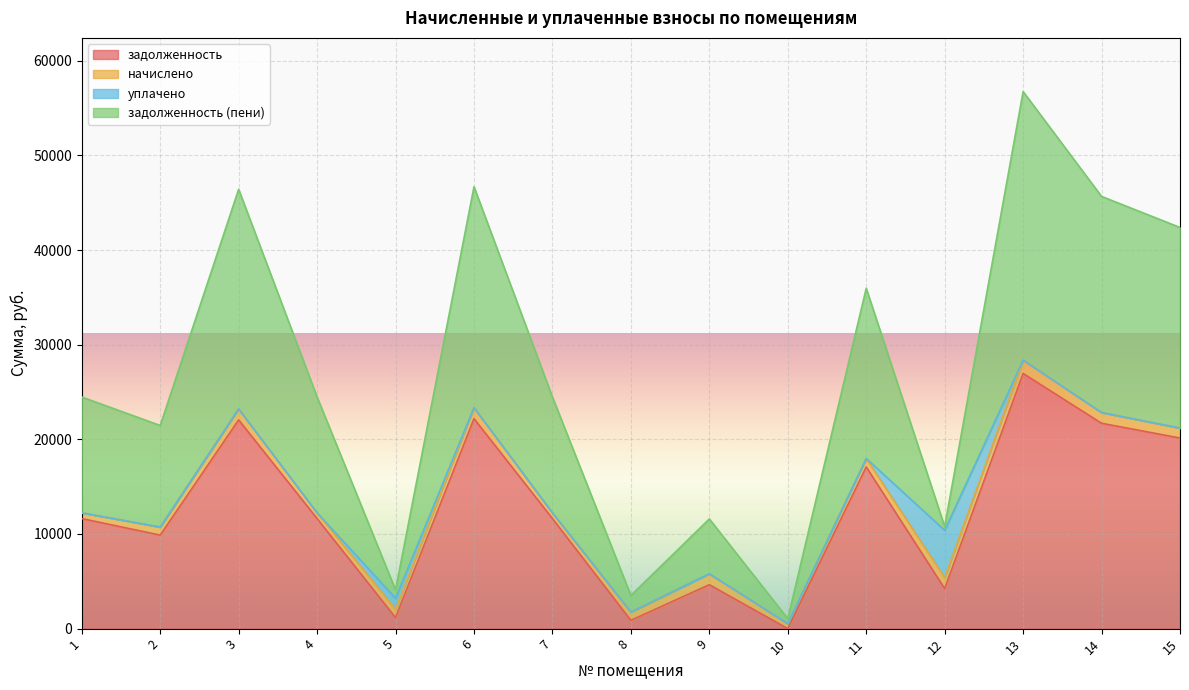

At which category is the sum across all series the highest?

13